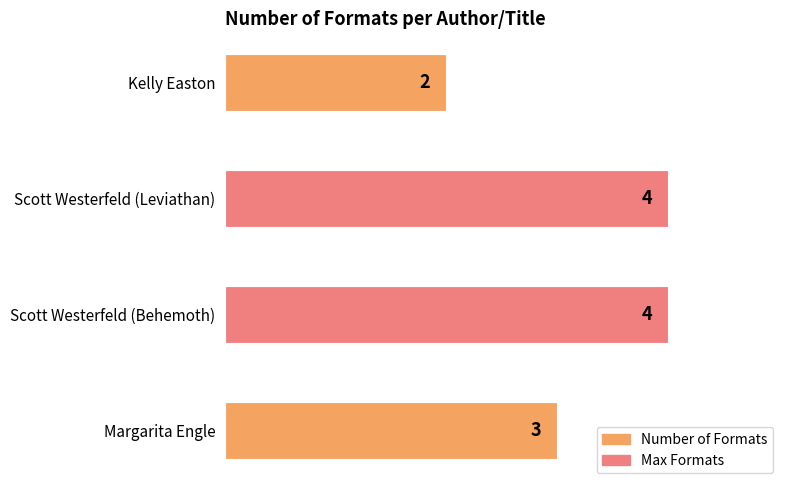

What is the sum of all values?

13